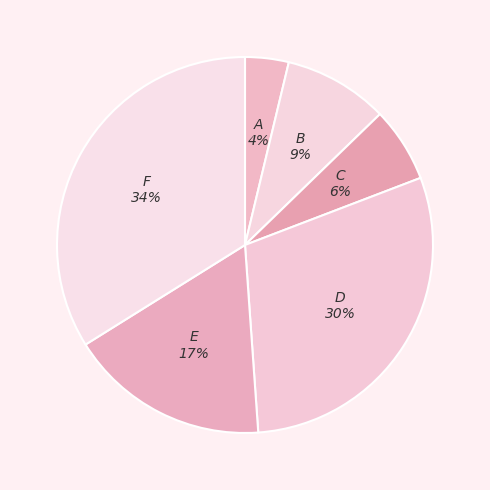

Which slice is the largest?

F